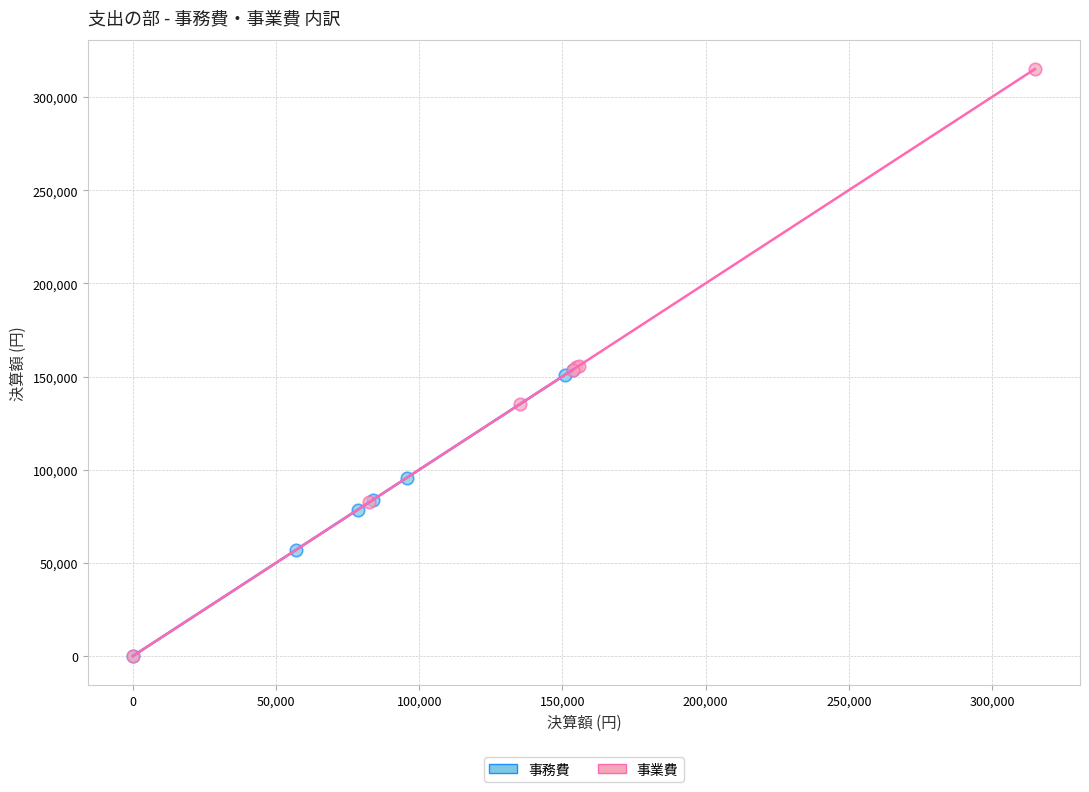

Which series contains the highest Y value?

事業費